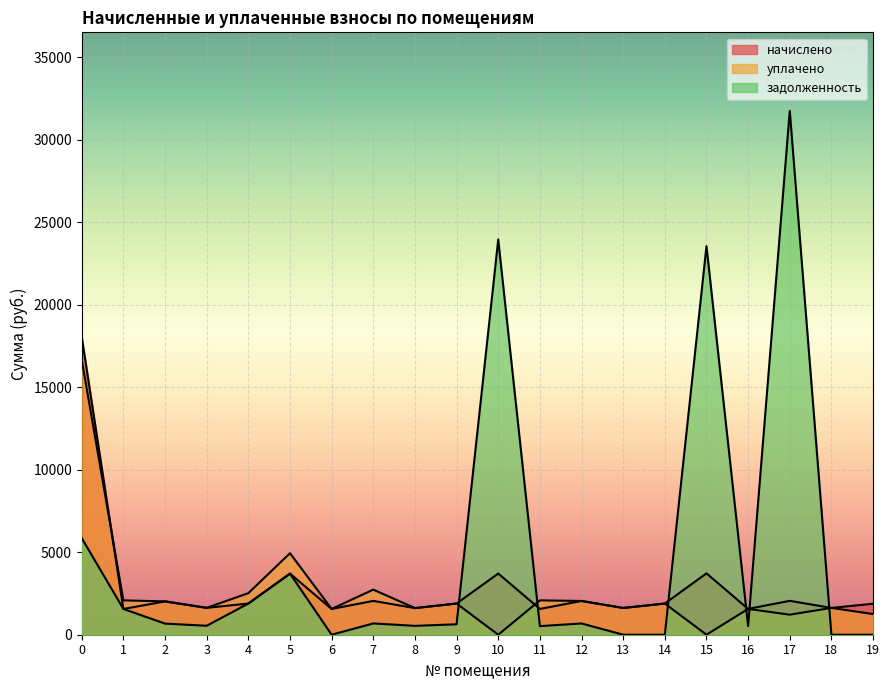

Which series has the largest range (max minus min)?

задолженность